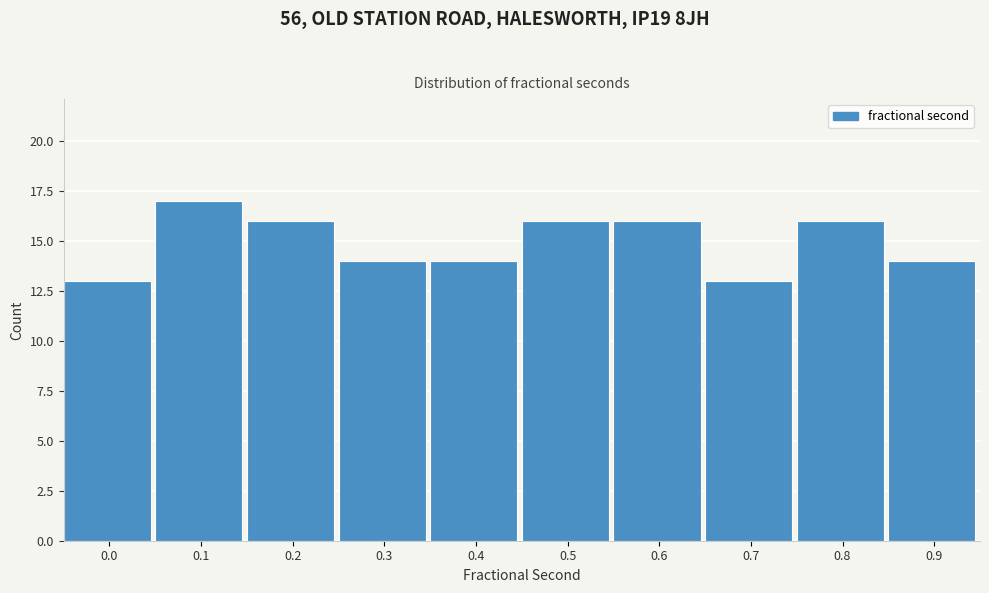

Reading left to right, transcribe all the data shown in this chart.

13	17	16	14	14	16	16	13	16	14